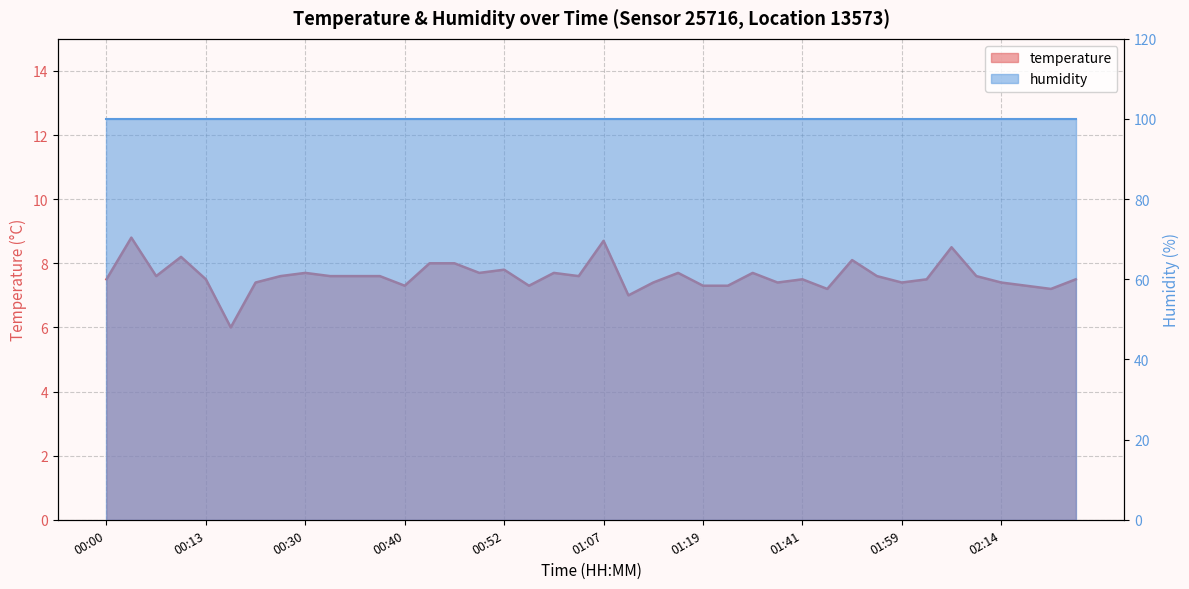

Reading left to right, extract all data points from this chart.

00:00=7.5	00:03=8.8	00:05=7.6	00:08=8.2	00:13=7.5	00:15=6.0	00:18=7.4	00:27=7.6	00:30=7.7	00:32=7.6	00:35=7.6	00:37=7.6	00:40=7.3	00:42=8.0	00:45=8.0	00:50=7.7	00:52=7.8	00:57=7.3	01:02=7.7	01:04=7.6	01:07=8.7	01:12=7.0	01:14=7.4	01:17=7.7	01:19=7.3	01:26=7.3	01:34=7.7	01:39=7.4	01:41=7.5	01:44=7.2	01:46=8.1	01:51=7.6	01:59=7.4	02:02=7.5	02:04=8.5	02:11=7.6	02:14=7.4	02:16=7.3	02:19=7.2	02:22=7.5